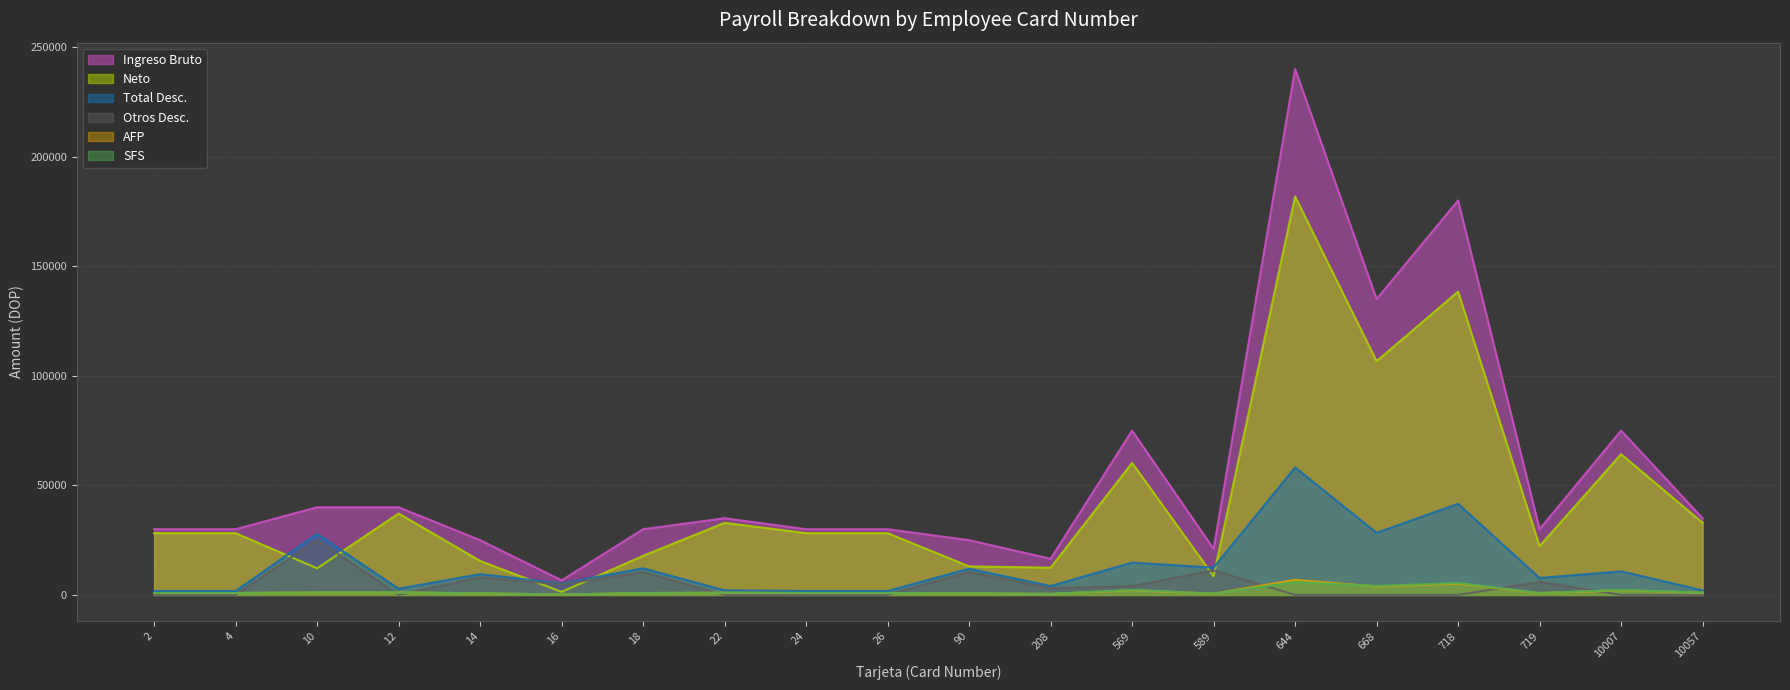

True or false: SFS and Ingreso Bruto cross at least once.

False